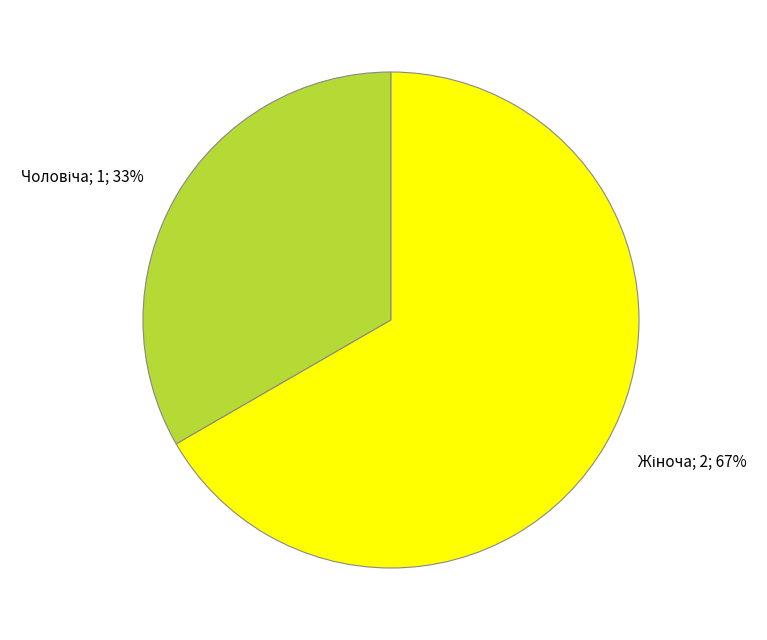

Does any single category account for the majority?

Yes